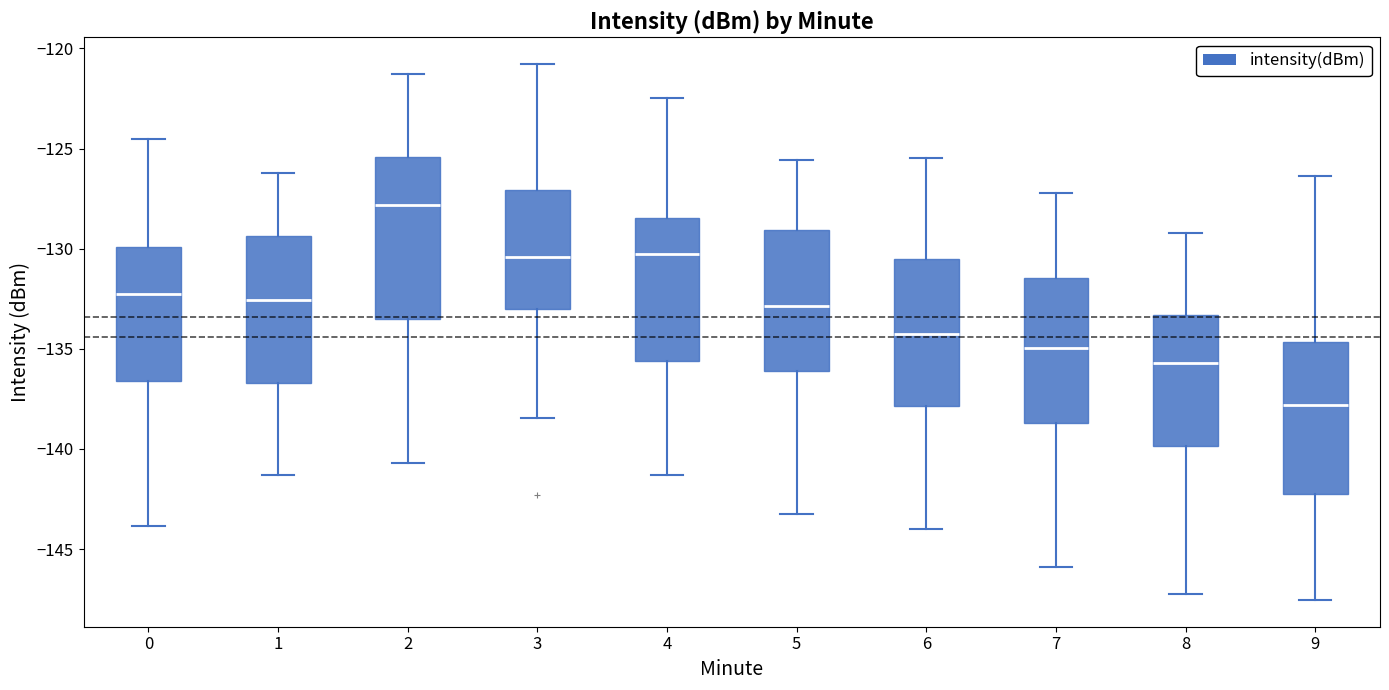

Where does the lower whisker of the box at x = 2 end on the y-axis? The values are not printed on the chart, so give them approximately, as read against the axis.

-140.5